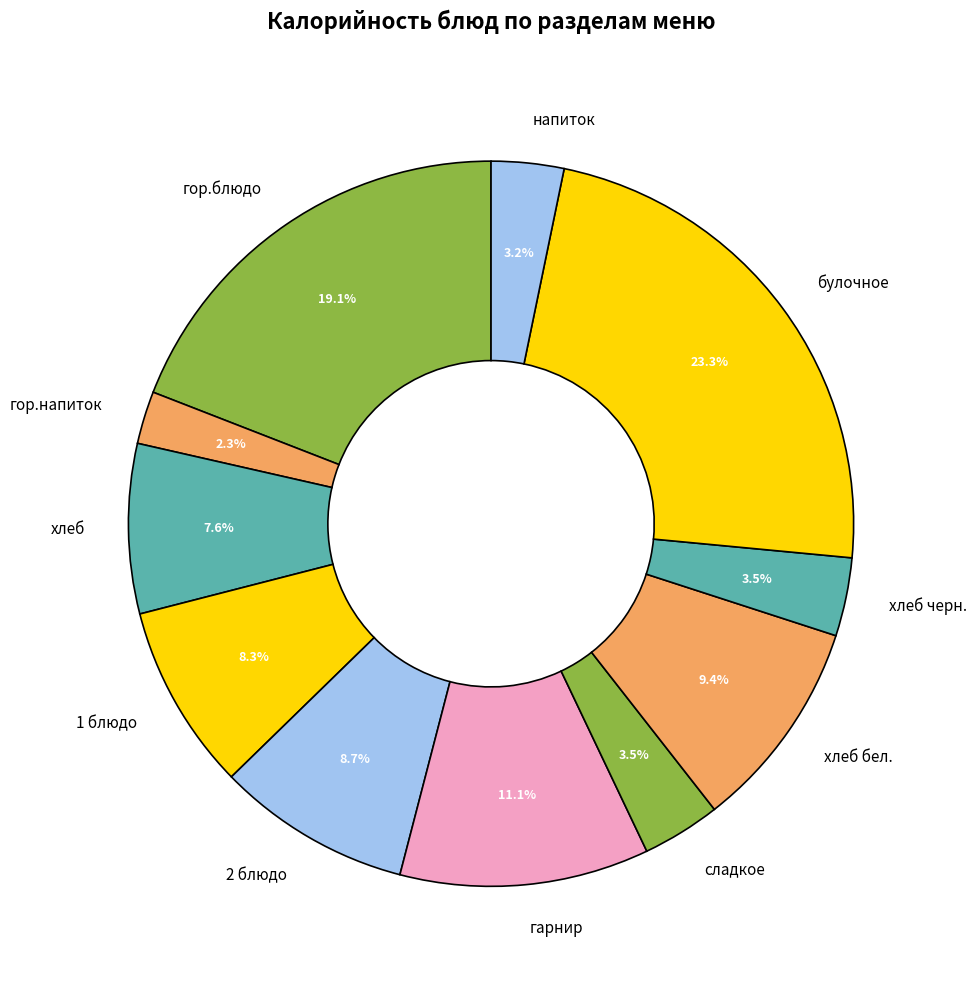

Combined, what portion of the pie is гор.блюдо and напиток?

22.3%